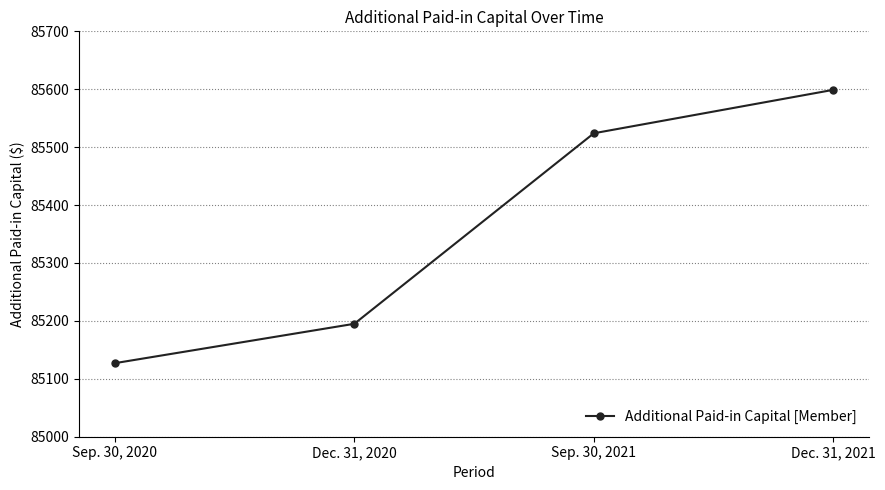

Rank the categories by value from highest to lowest.

Dec. 31, 2021, Sep. 30, 2021, Dec. 31, 2020, Sep. 30, 2020